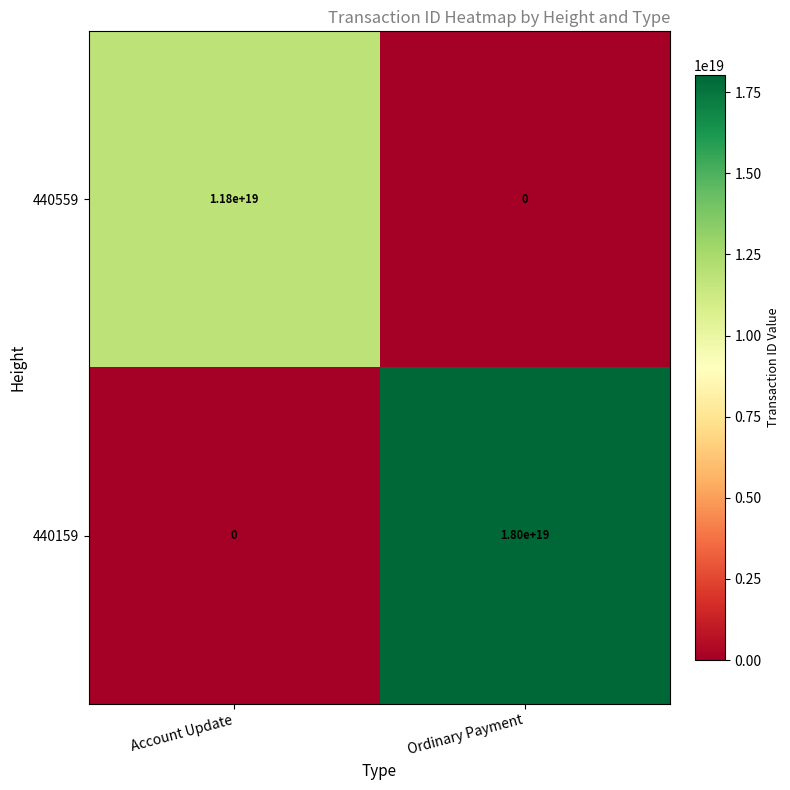

Where is 440559 nearest to the value 5900000000000000000?

Account Update